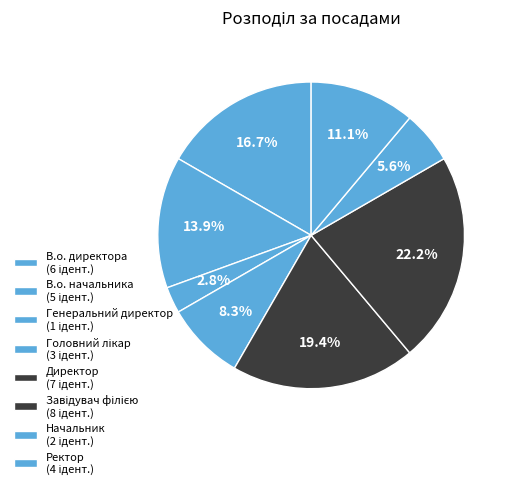

What is the change in value from Генеральний директор to Завідувач філією?

+7